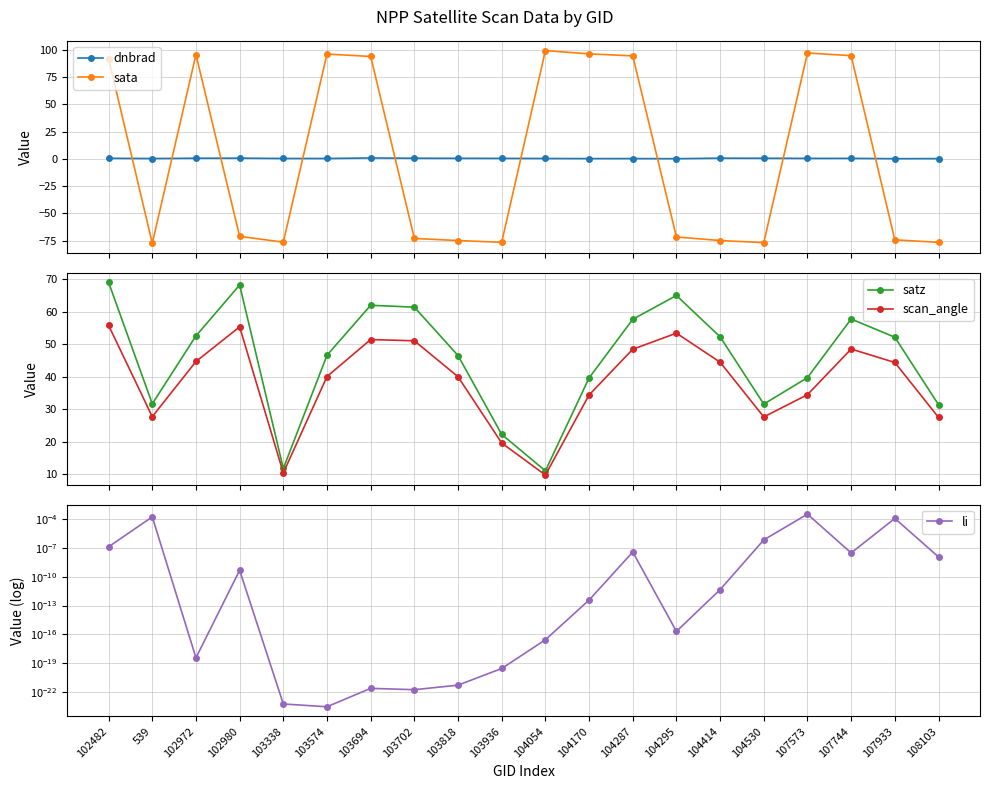

How many interior local valleys does the sata series have?

4